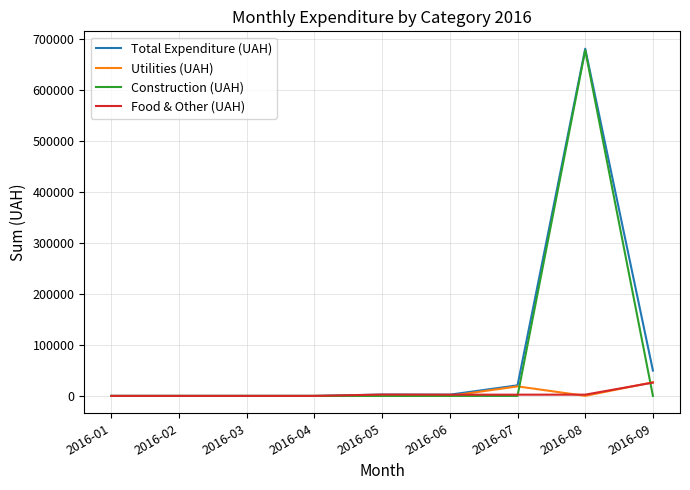

What is the total value across all series at 2016-05?

5273.3